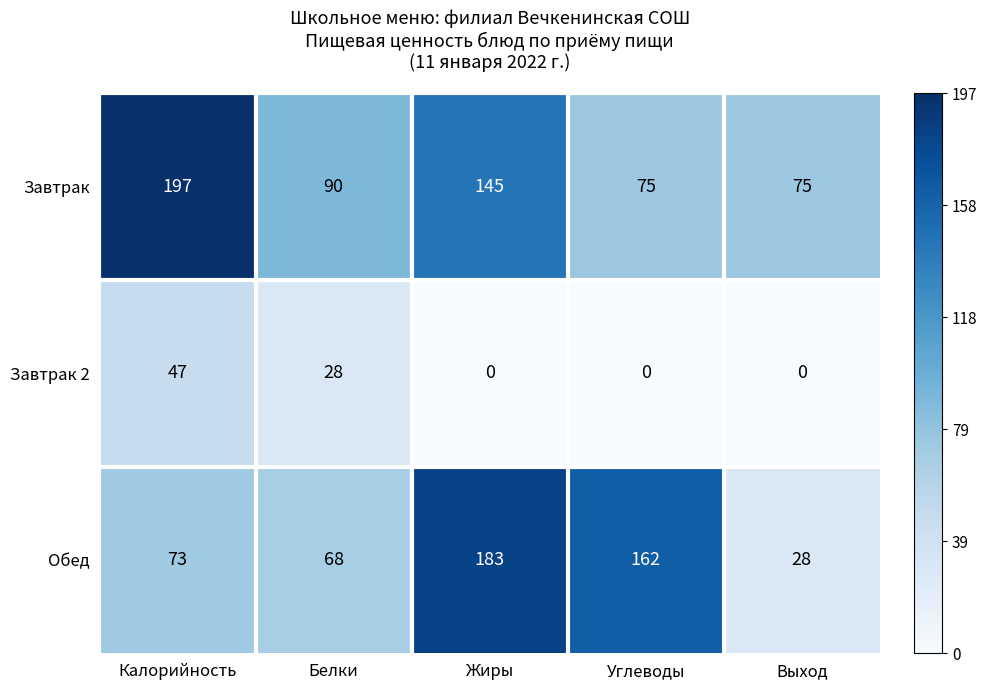

The Обед series shows 46 at Выход. True or false?

False